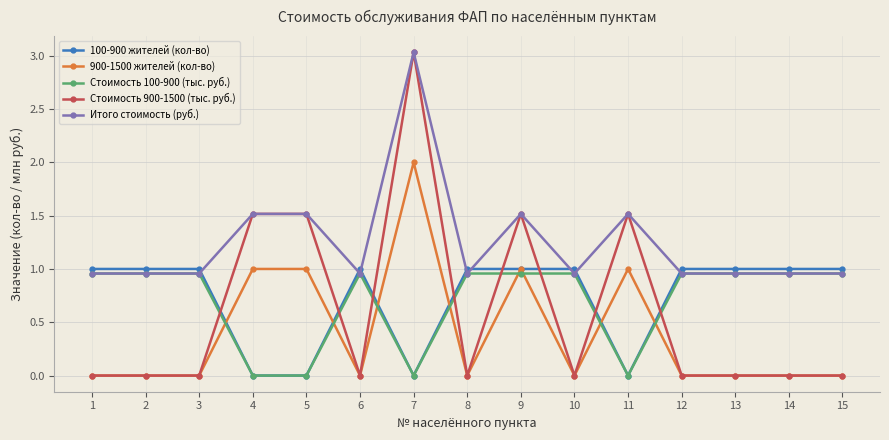

Between which two adjacent categories do 100-900 жителей (кол-во) and Стоимость 900-1500 (тыс. руб.) first intersect?

3 and 4